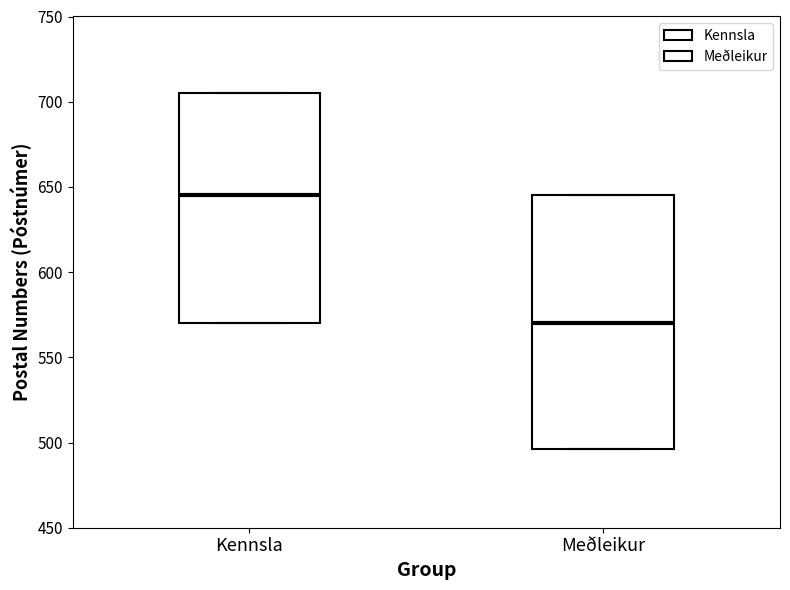

Which box has the highest median line?

Kennsla